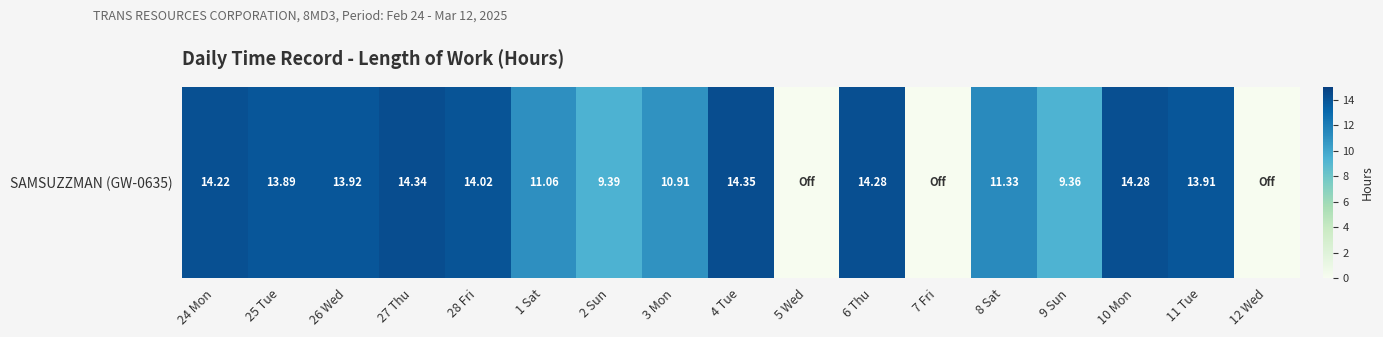

How many values are below 13?

8